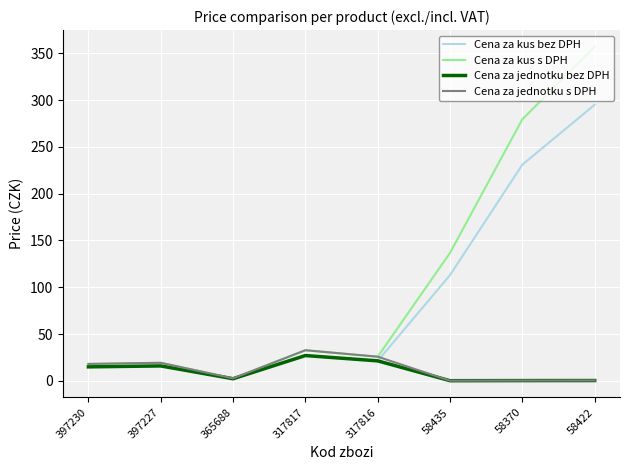

Read the Cena za jednotku s DPH value at 397227.

19.2